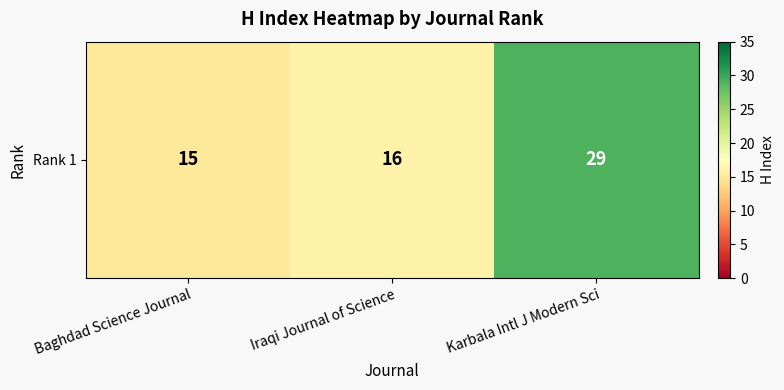

What is the average value?

20